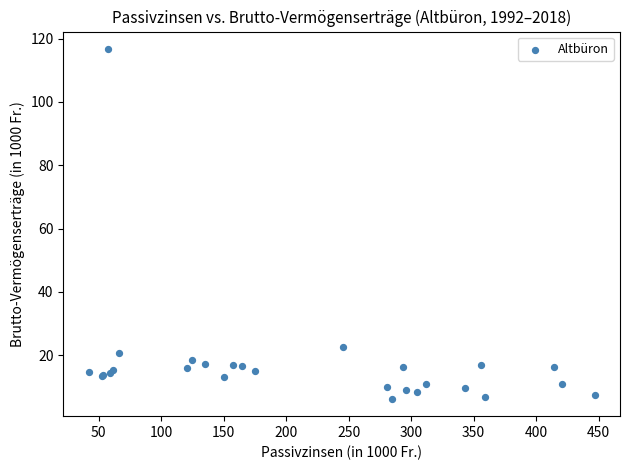

What Y value in the scatter plot is closest to 61?

22.6